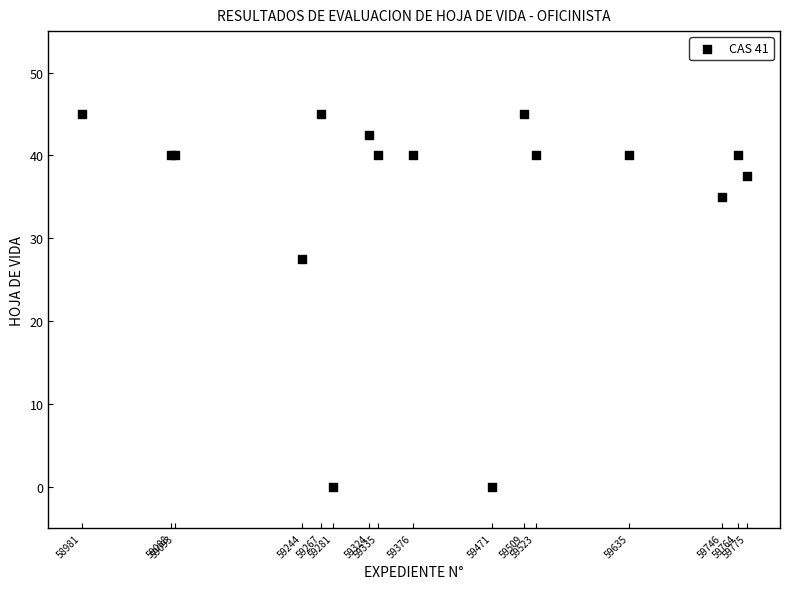

What Y value in the scatter plot is closest to 22?

27.5